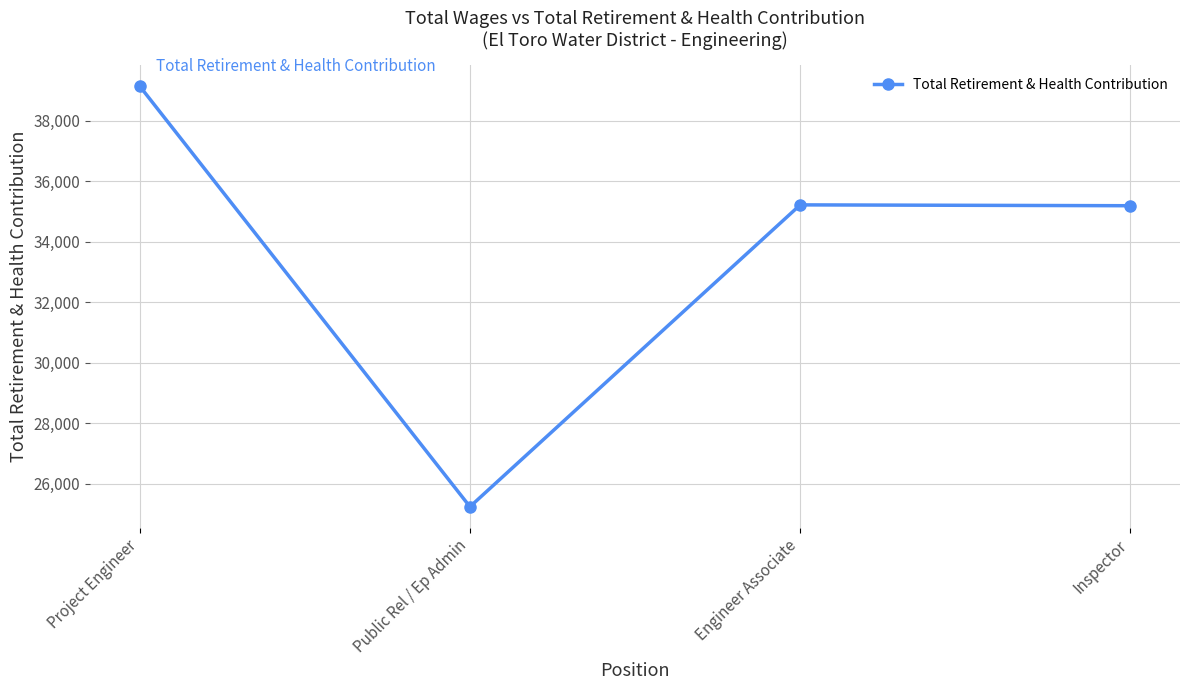

The value at Public Rel / Ep Admin is 25247. True or false?

True